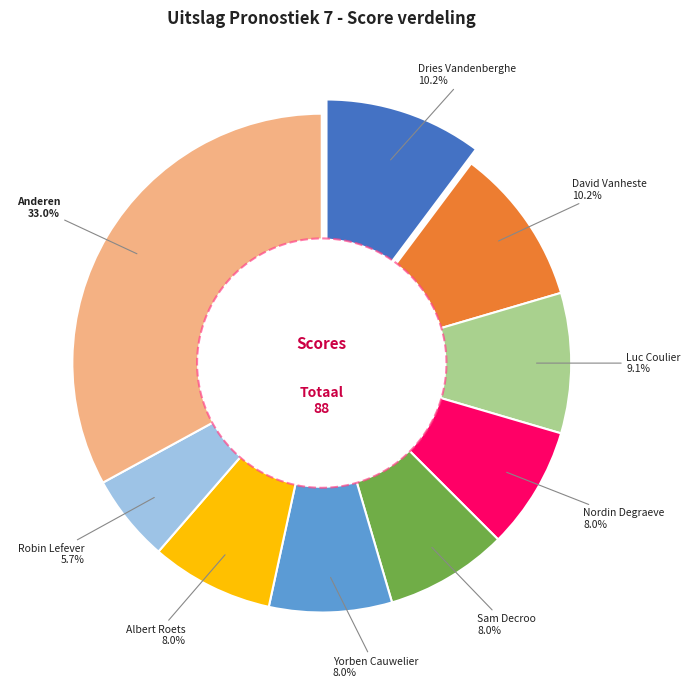

Does Dries Vandenberghe represent more than half of the total?

No